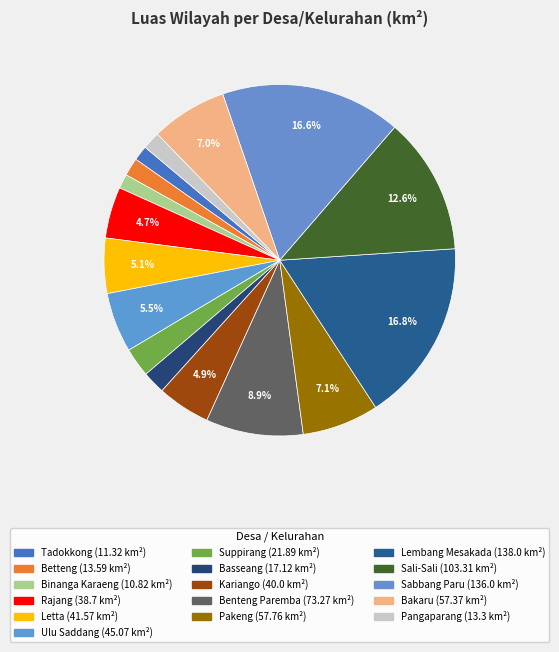

Which slice is the smallest?

Binanga Karaeng